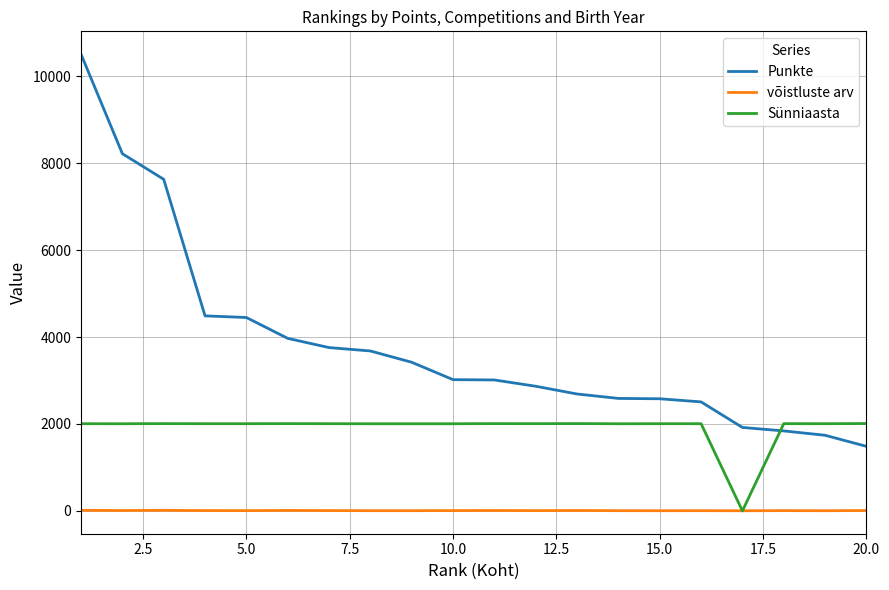

List the series in order of their overall mean, highest first.

Punkte, Sünniaasta, võistluste arv